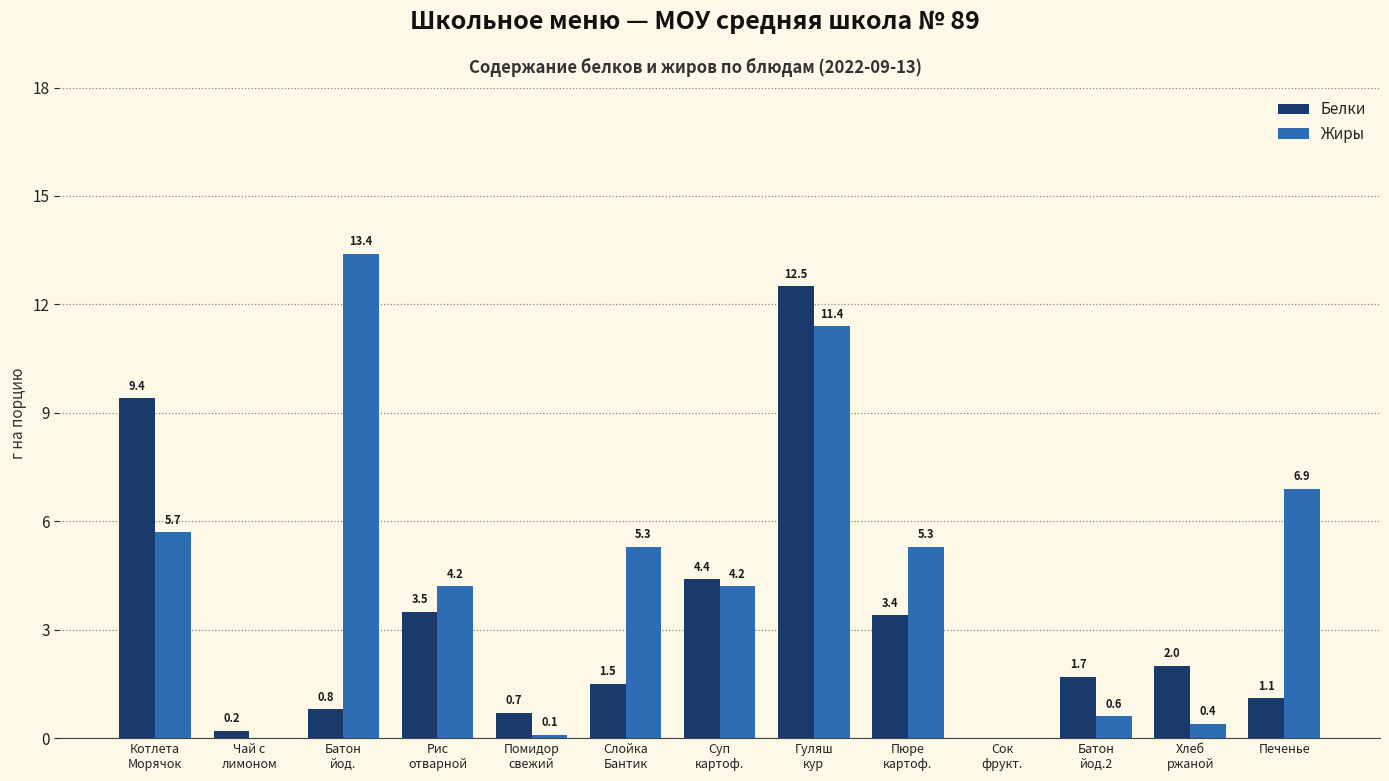

Does the chart contain stacked bars?

No